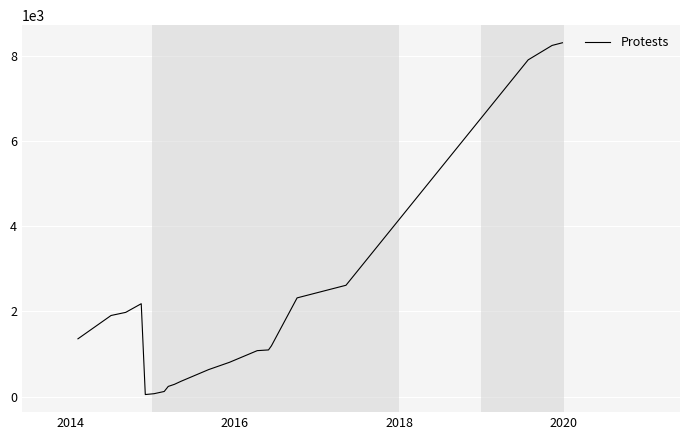

What is the greatest value displayed?

8304